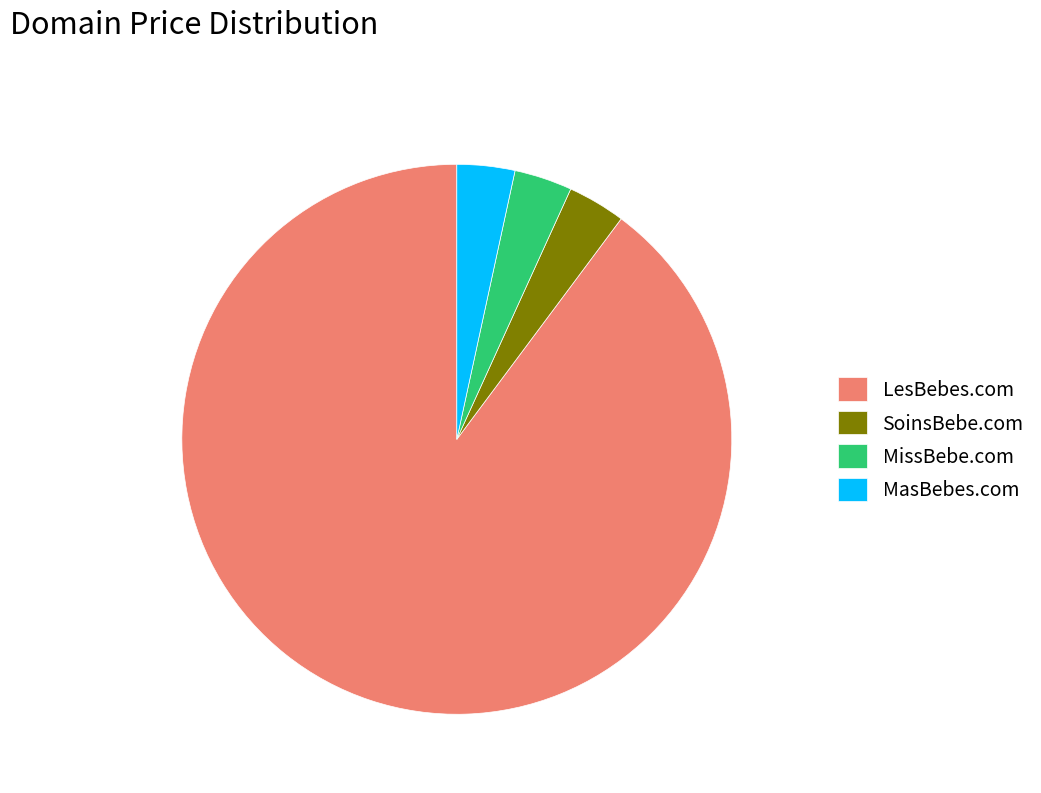

Is there any slice that represents more than half of the pie?

Yes